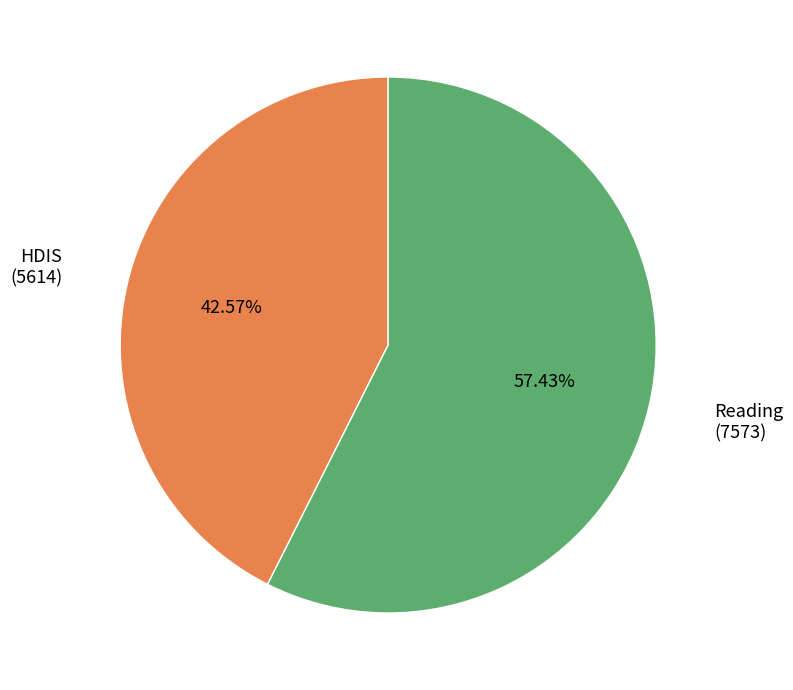

Is the sum of Reading and HDIS greater than half?

Yes